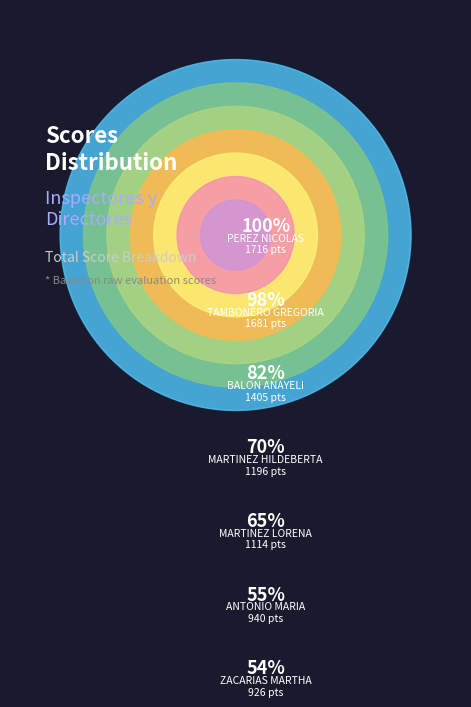

Does any single category account for the majority?

No